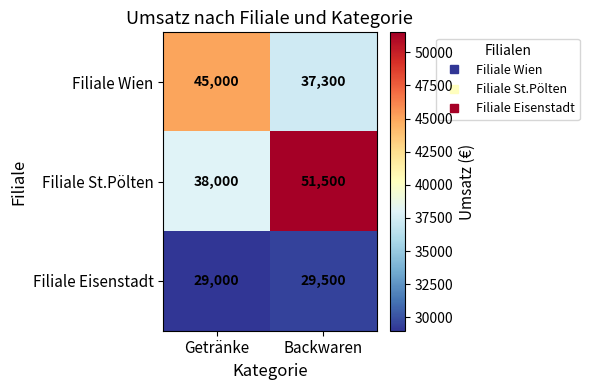

Reading right to left, extract all data points from this chart.

Filiale Wien: Backwaren=37300	Getränke=45000
Filiale St.Pölten: Backwaren=51500	Getränke=38000
Filiale Eisenstadt: Backwaren=29500	Getränke=29000